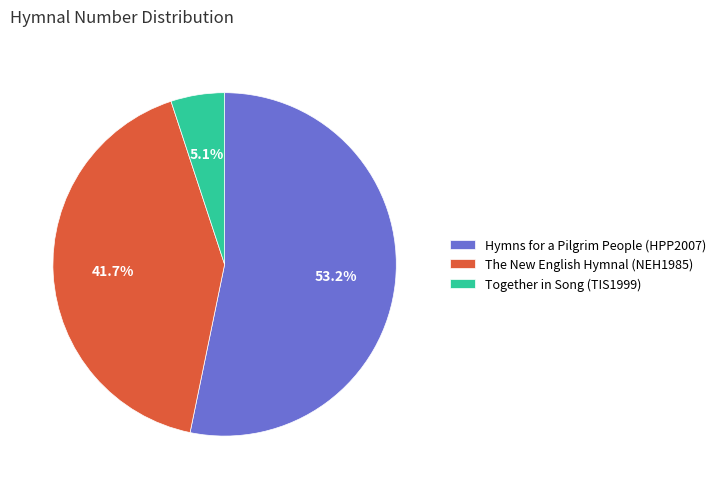

Is the sum of The New English Hymnal and Together in Song greater than half?

No